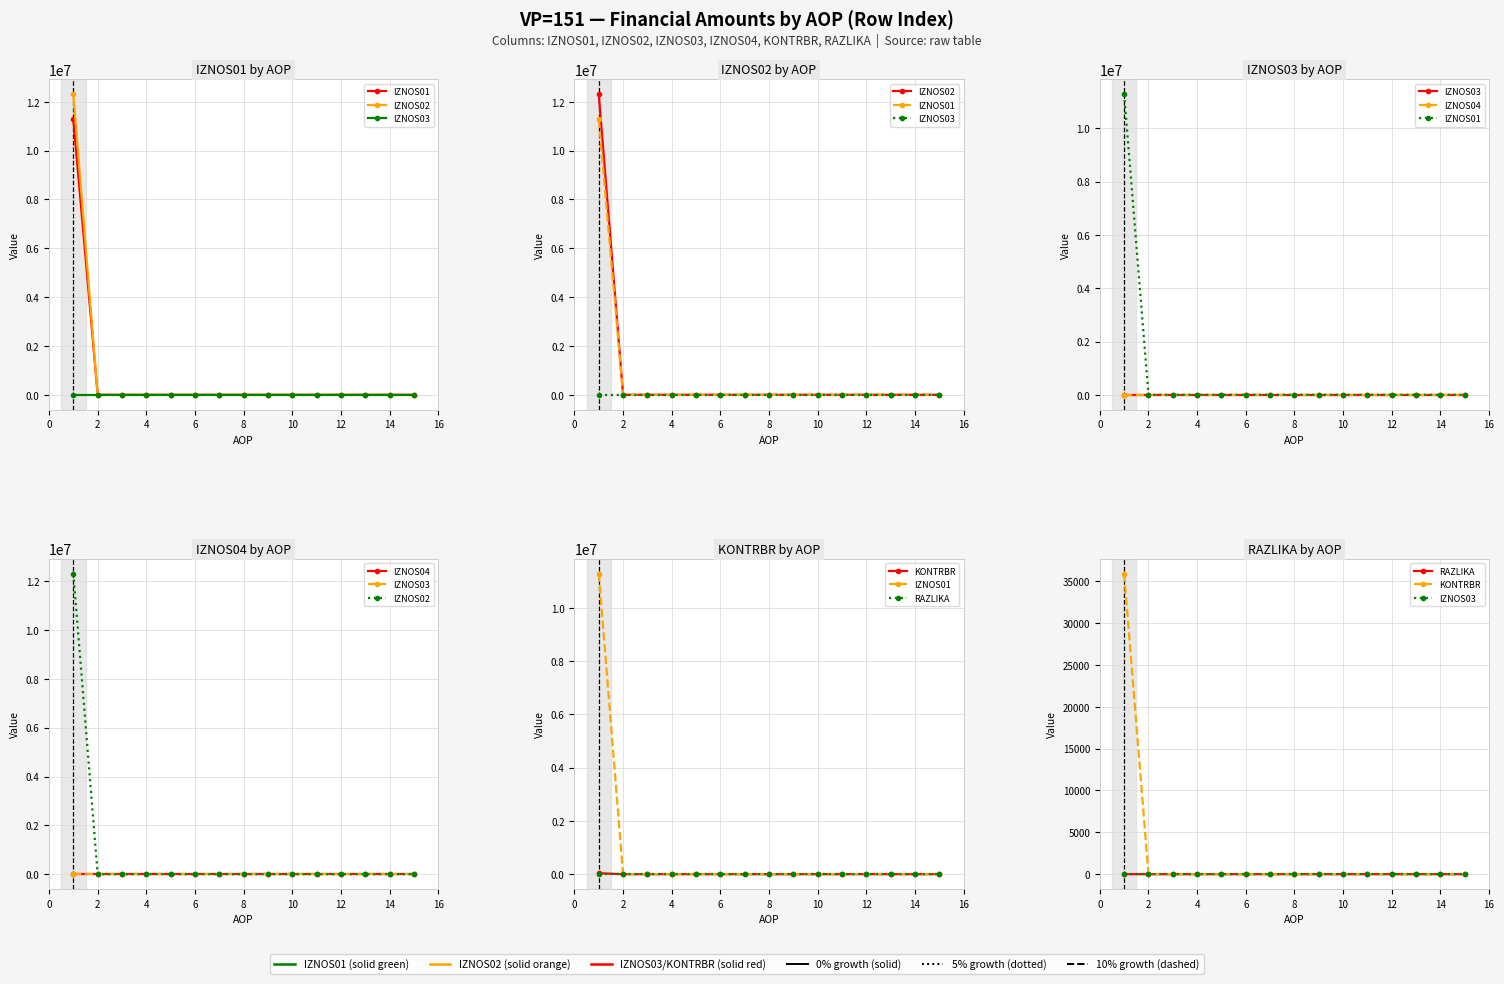

How many distinct data groups are displayed?

6